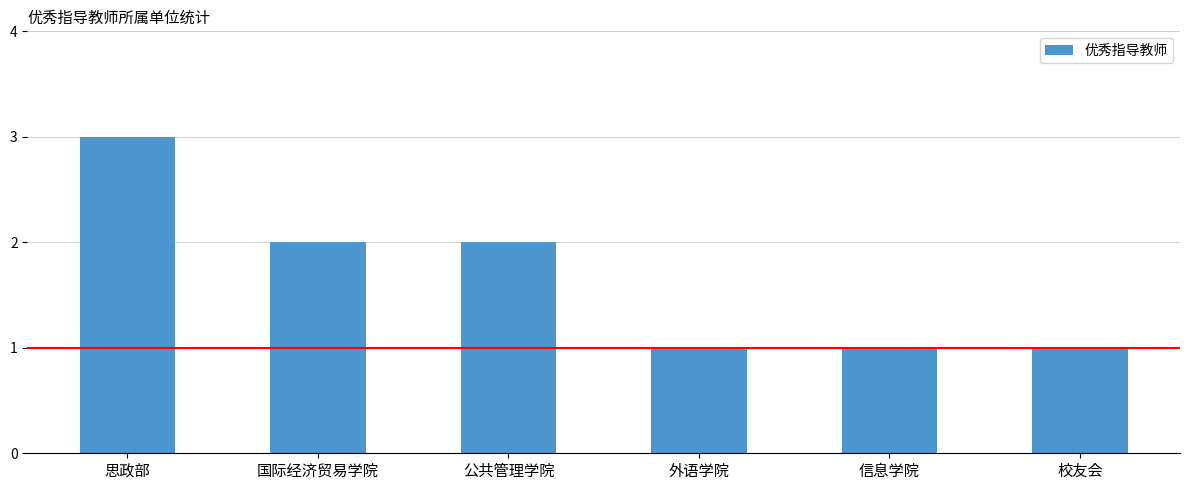

Are the bars horizontal?

No